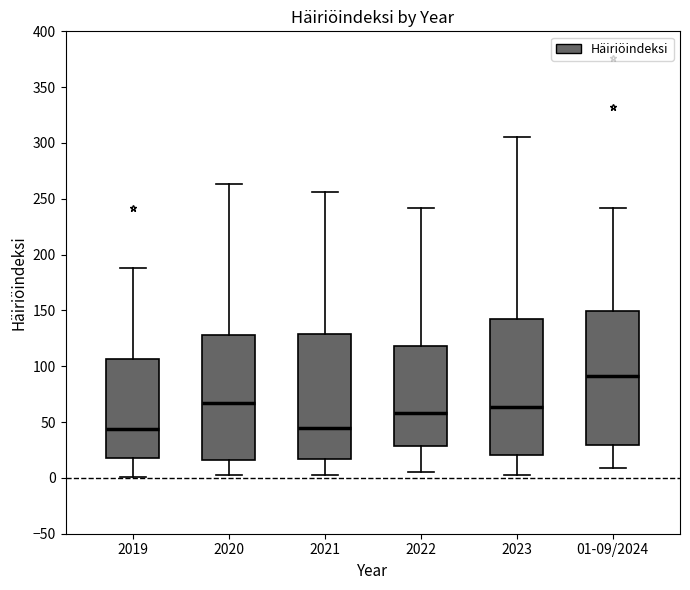

Reading left to right, read every box against the y-axis: the position of its median line, the range the box covers, and the ends of its whiskers. The values are not printed on the chart, so give them approximately, as read against the axis.

2019: median 45, box 20 to 105, whiskers 0 to 190
2020: median 65, box 15 to 130, whiskers 5 to 265
2021: median 45, box 15 to 130, whiskers 5 to 255
2022: median 60, box 30 to 120, whiskers 5 to 240
2023: median 65, box 20 to 140, whiskers 5 to 305
01-09/2024: median 90, box 30 to 150, whiskers 10 to 240